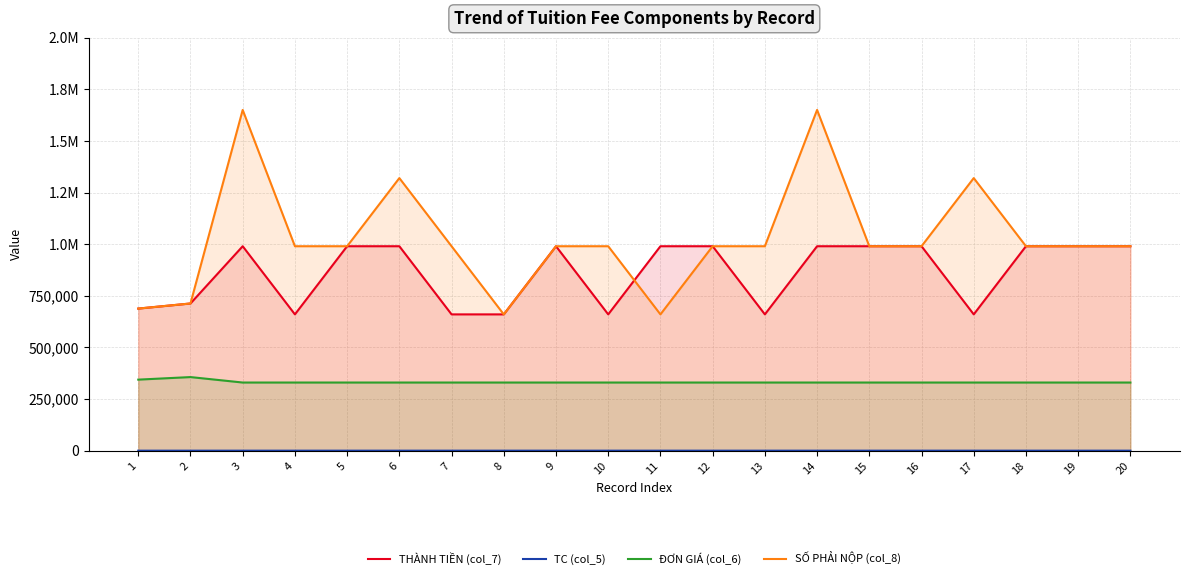

What is the sum of all TC (col_5) values?

52